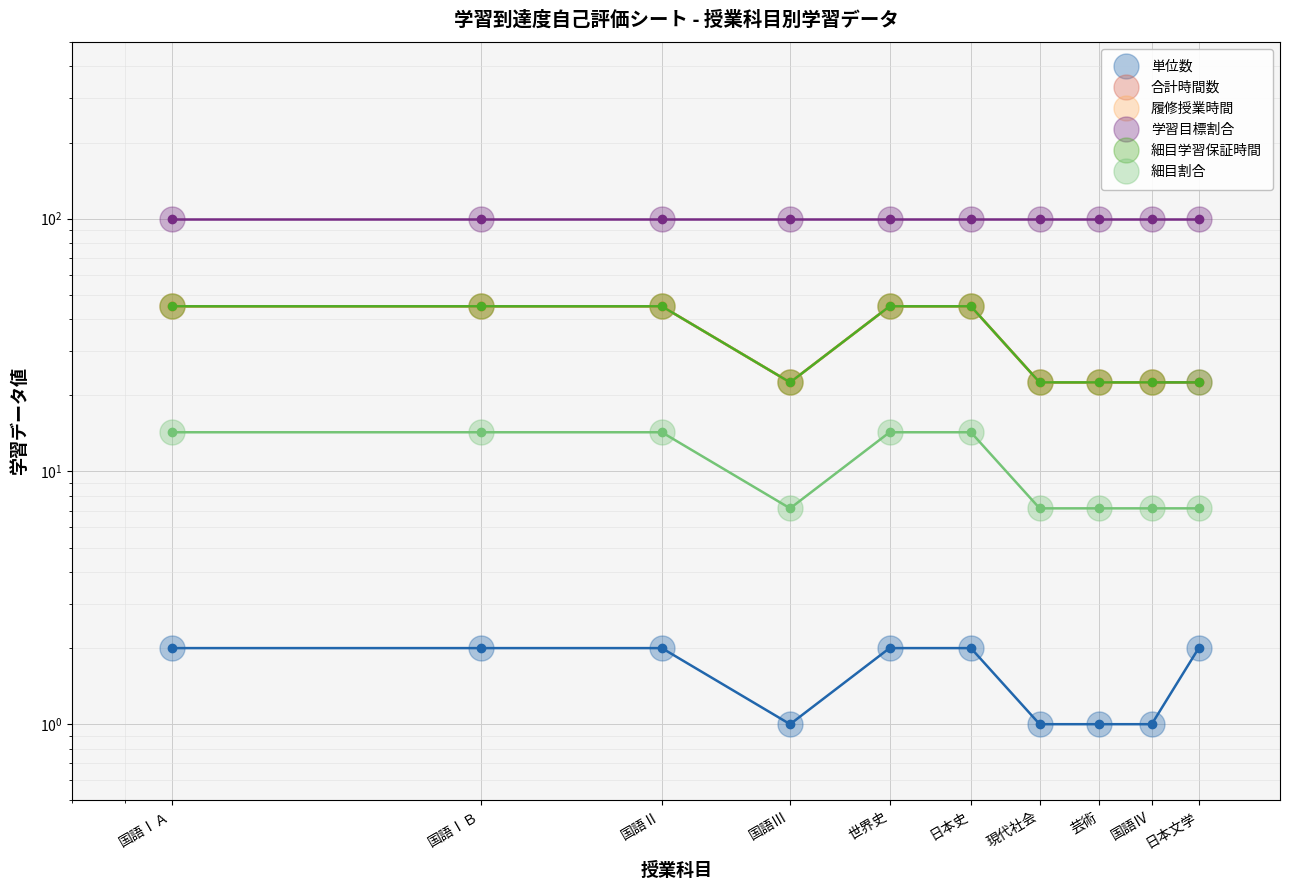

What is the sum of all 細目割合 values?

107.1